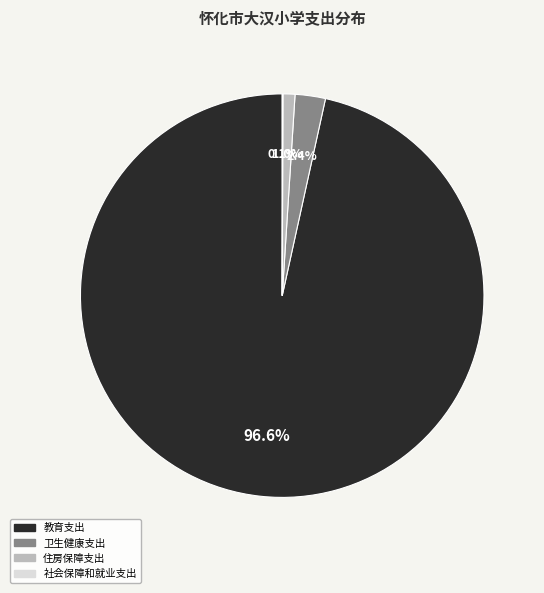

To the nearest percent, what percentage of the pie is 住房保障支出?

1%